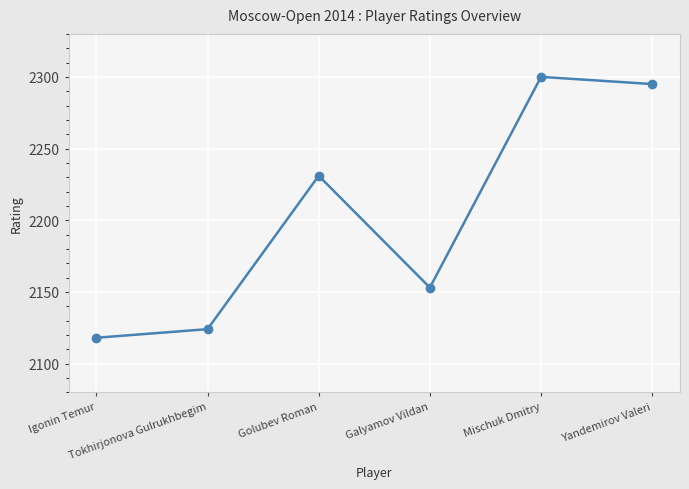

What is the average value?

2204